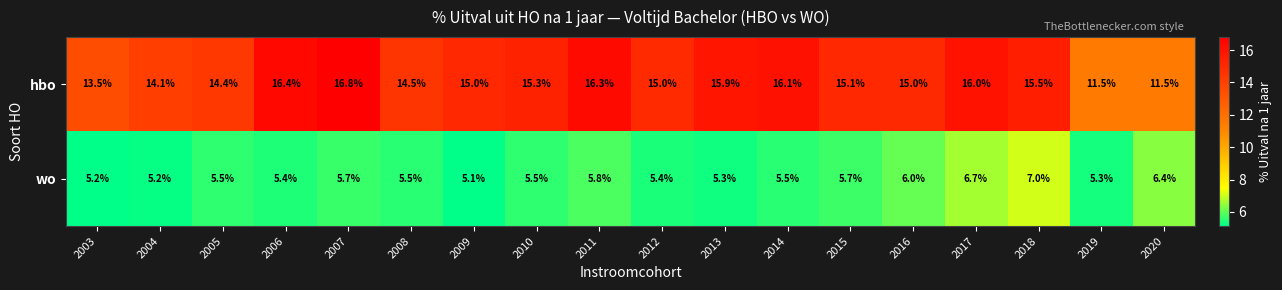

Rank the series by their maximum value, from lowest to highest.

wo, hbo